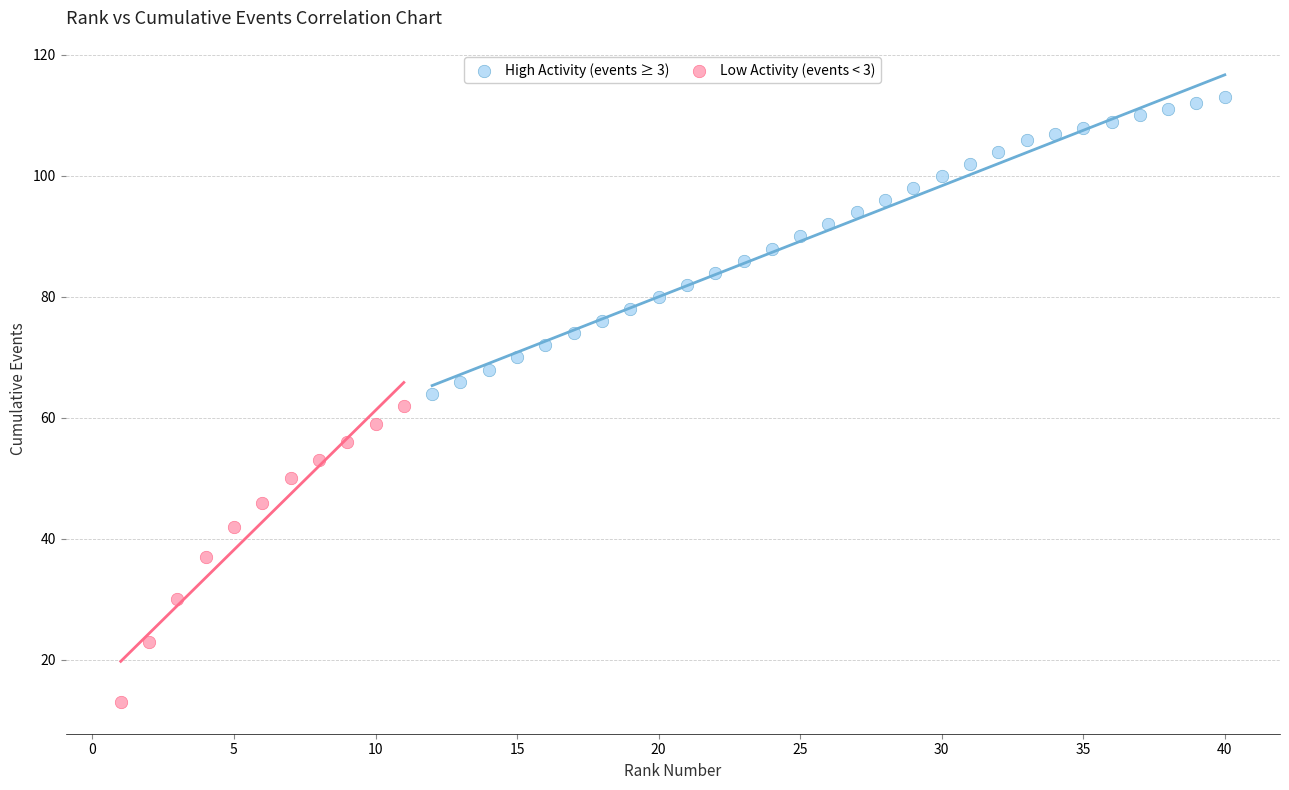

Which series reaches the maximum Y coordinate?

Low Activity (events < 3)